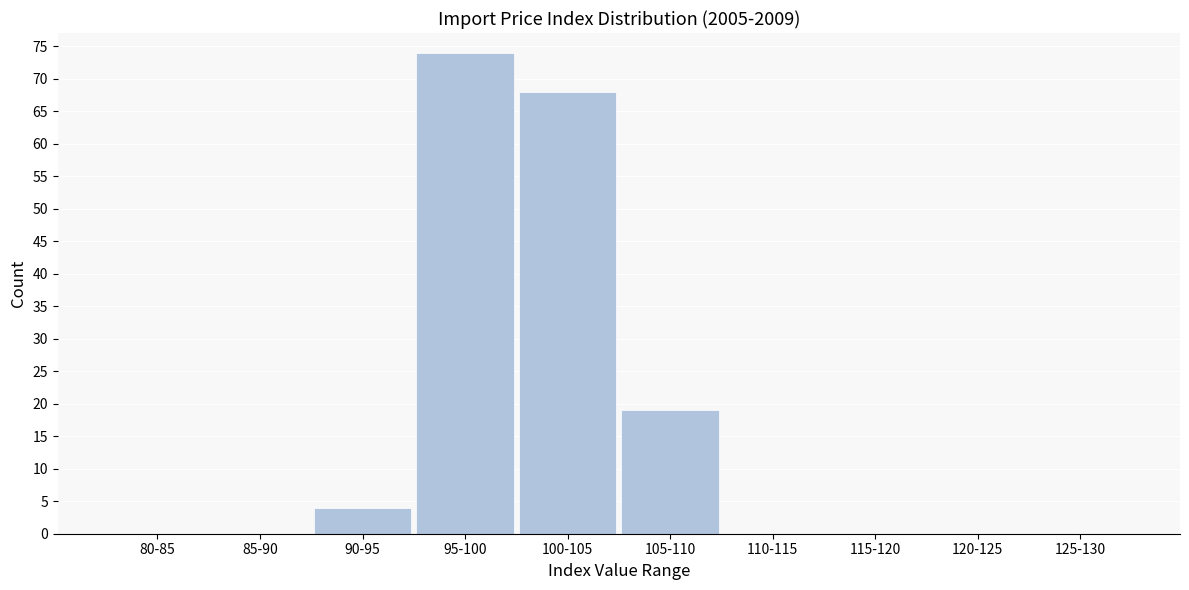

Reading right to left, list all the values displayed in this chart.

125-130=0	120-125=0	115-120=0	110-115=0	105-110=19	100-105=68	95-100=74	90-95=4	85-90=0	80-85=0